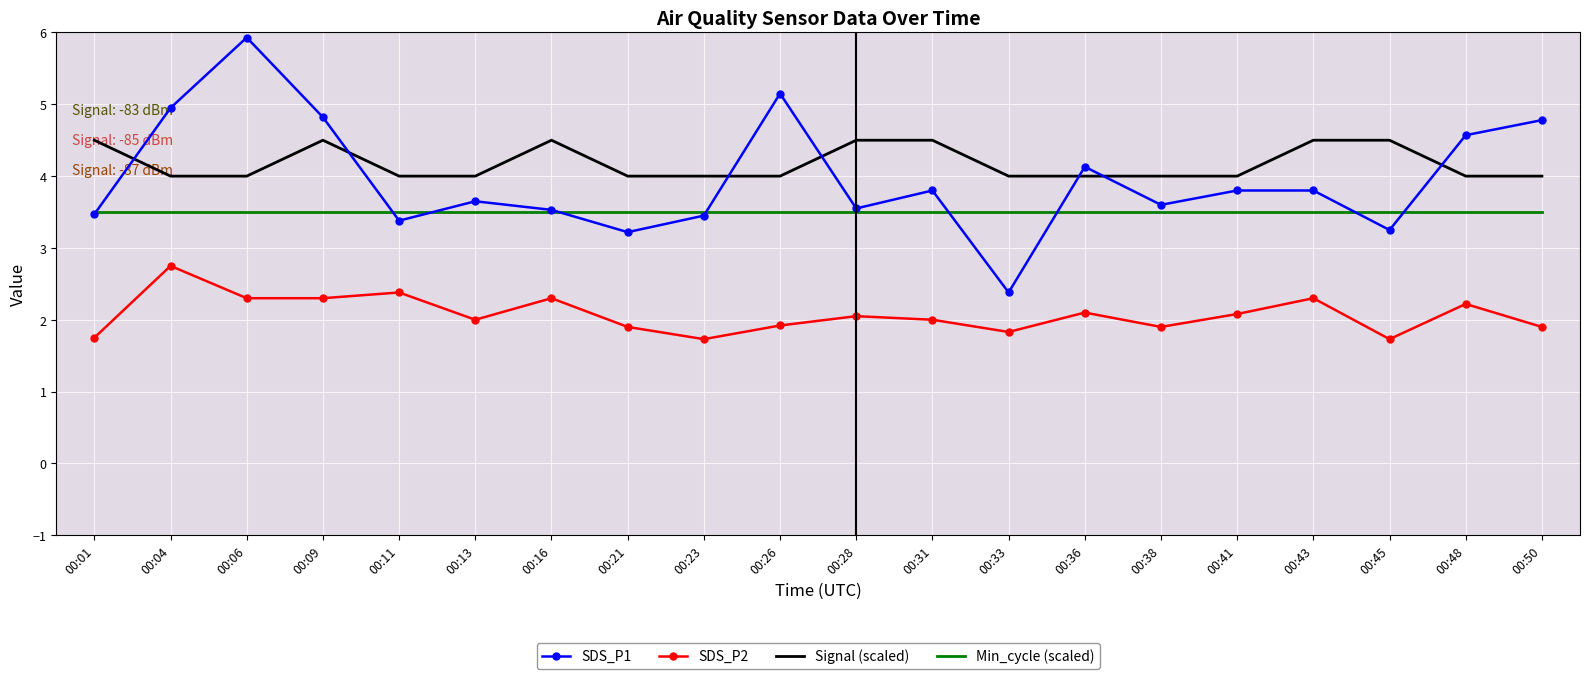

What is the smallest value displayed?

1.7